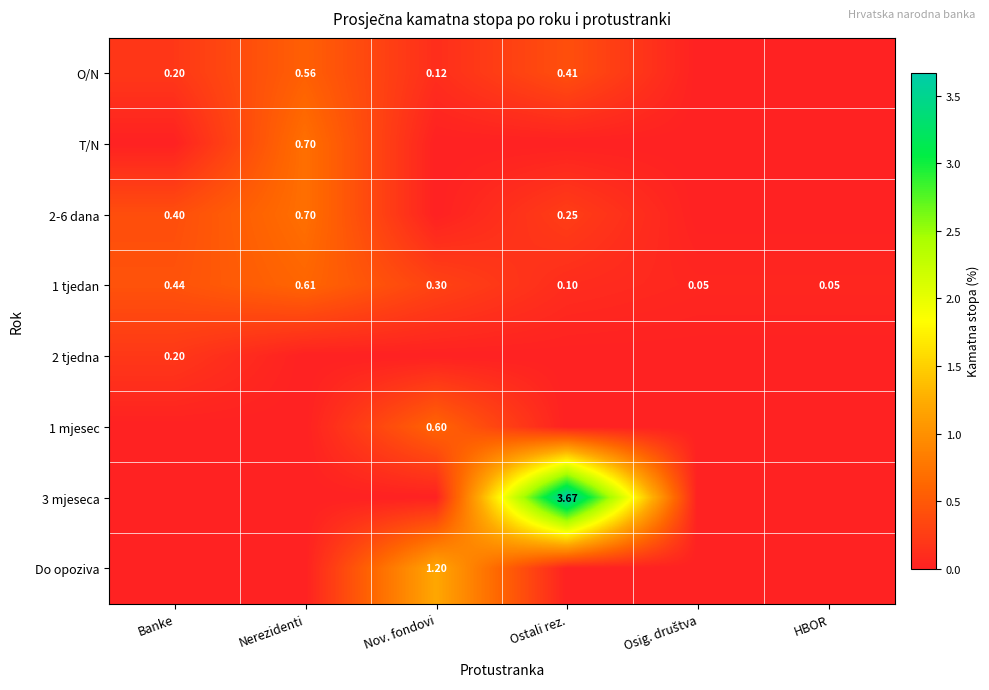

Is the value of 1 tjedan at Nov. fondovi greater than the value of 2-6 dana at Nerezidenti?

No